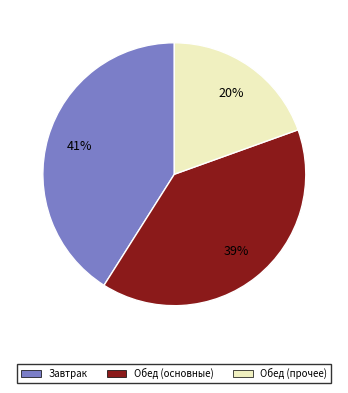

Does any single category account for the majority?

No